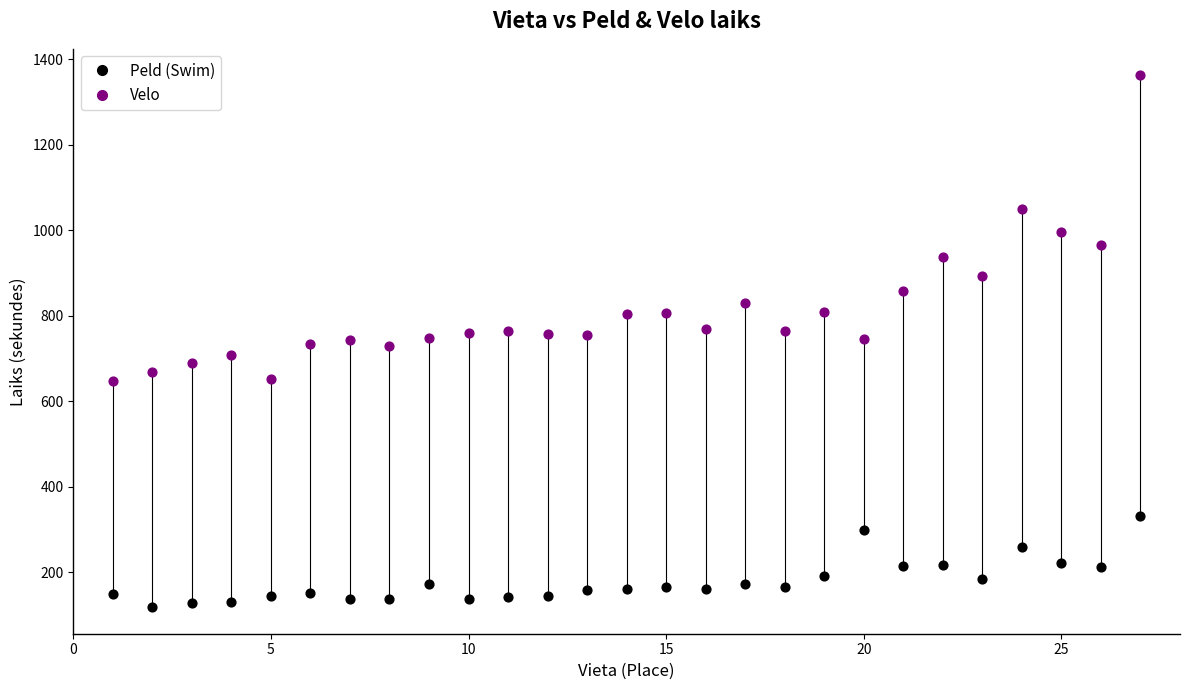

Across all data points, what is the range of Y values (max minus min)?

1244